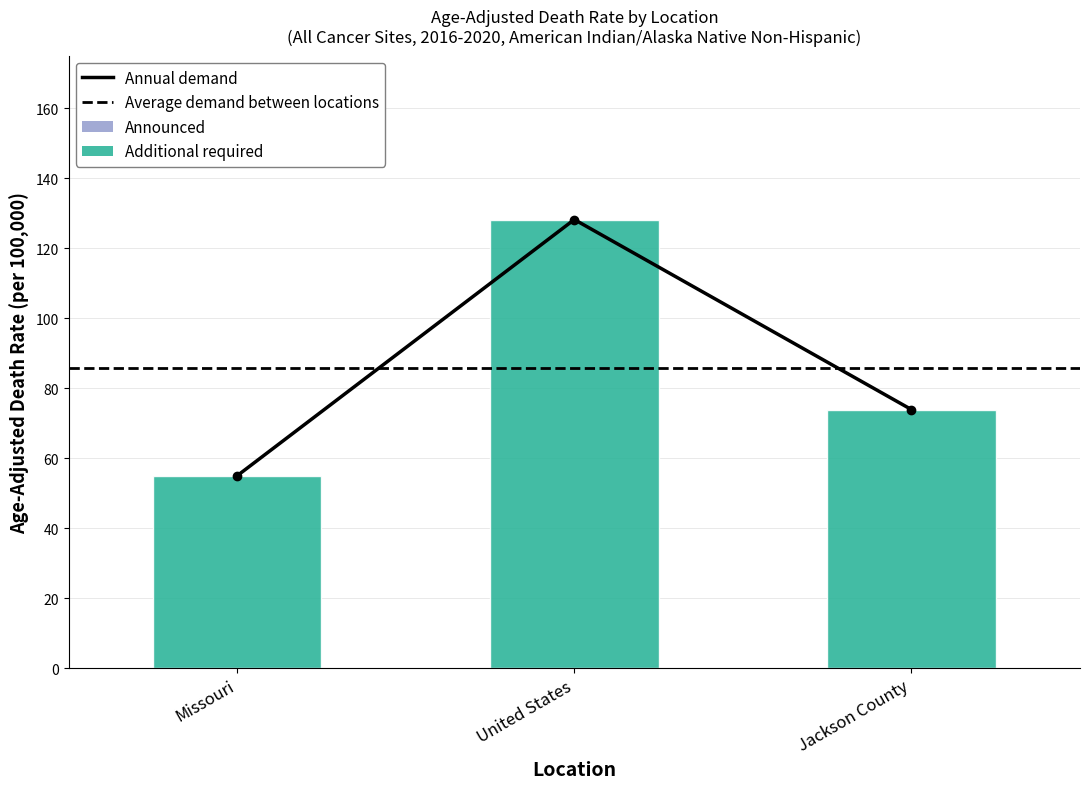

What is the label of the 2nd bar from the right?

United States